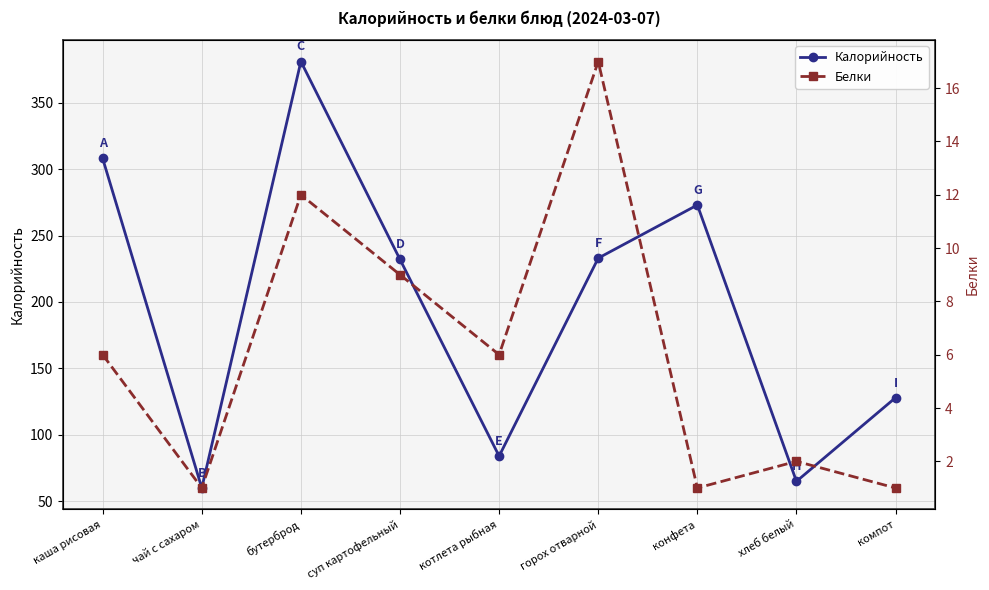

What is the difference between the Калорийность values at суп картофельный and горох отварной?

1